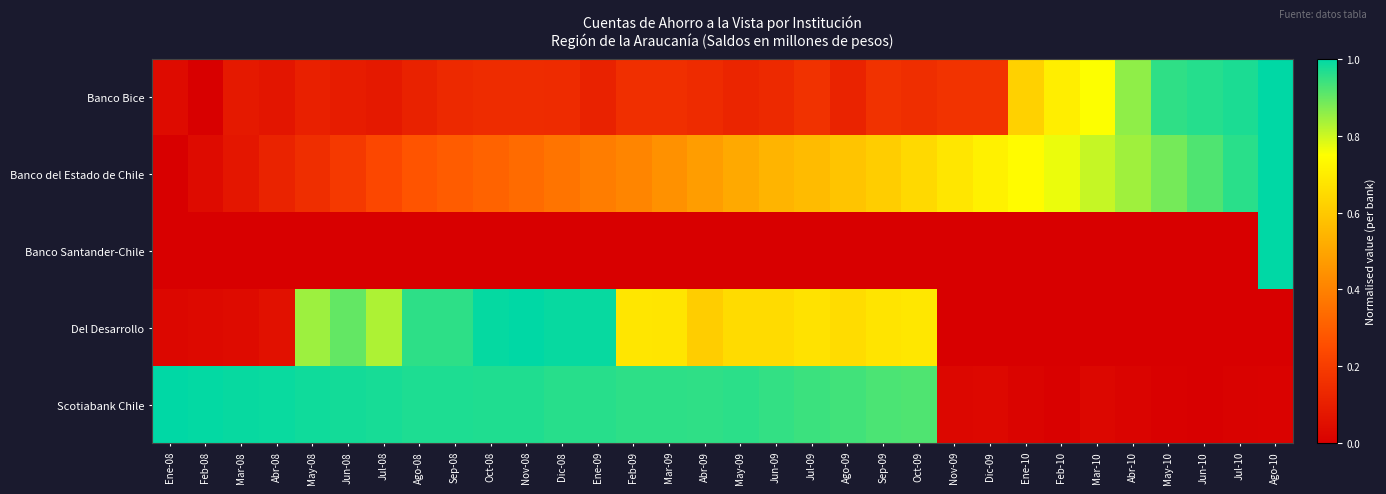

At which category is the sum across all series the highest?

Ago-10